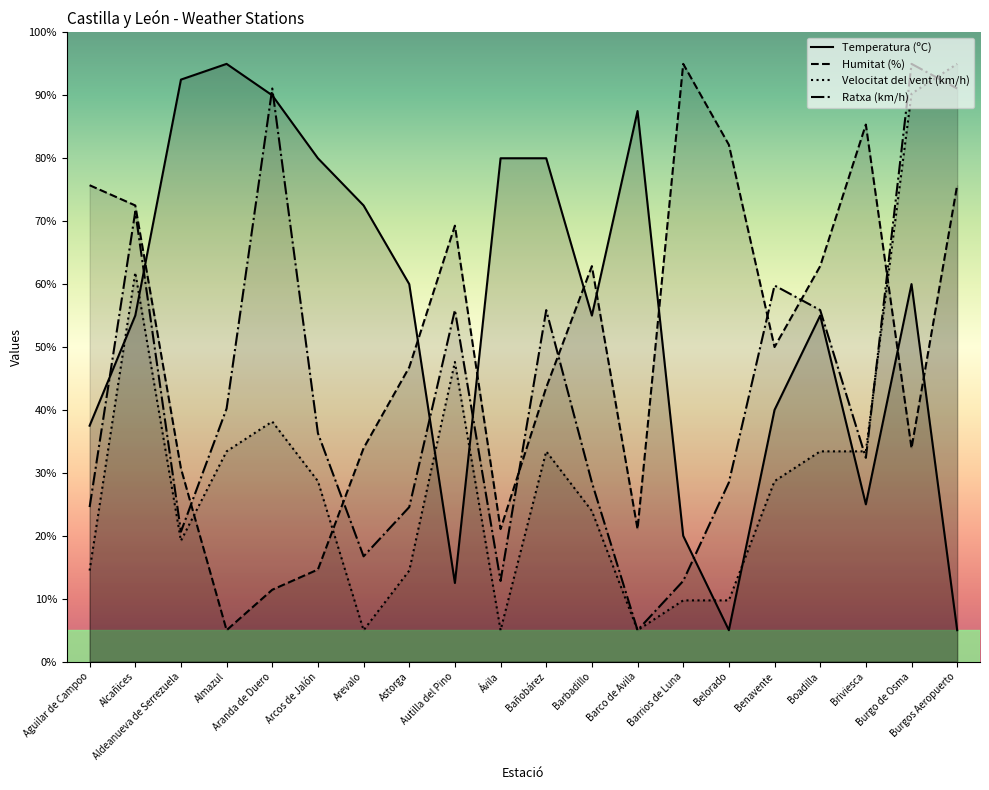

How many lines are shown in the chart?

4